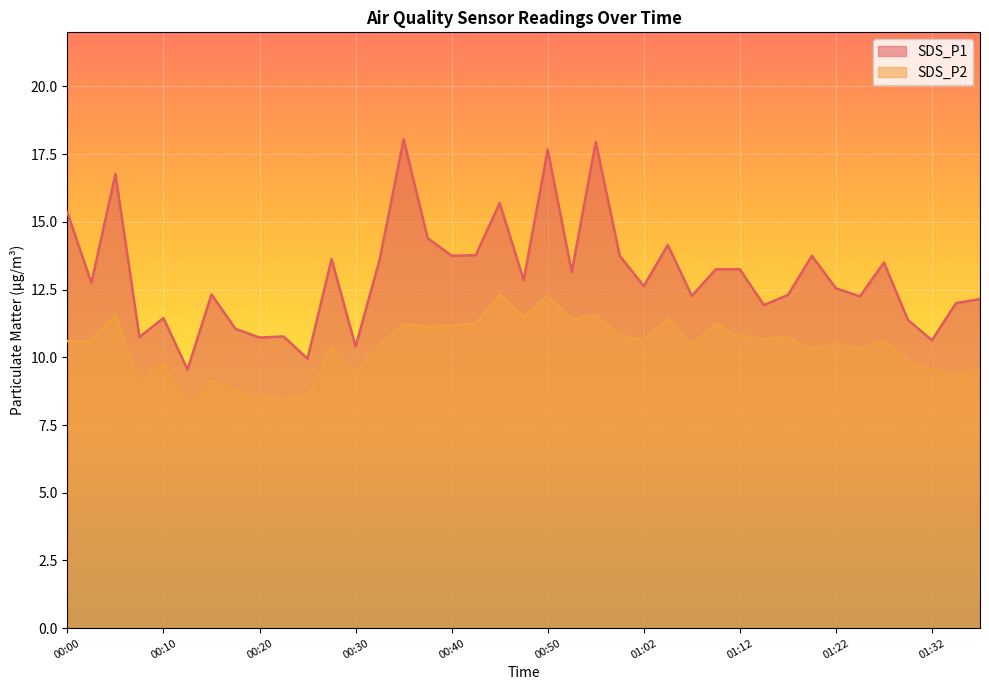

At which label does SDS_P2 reach its peak?

00:45